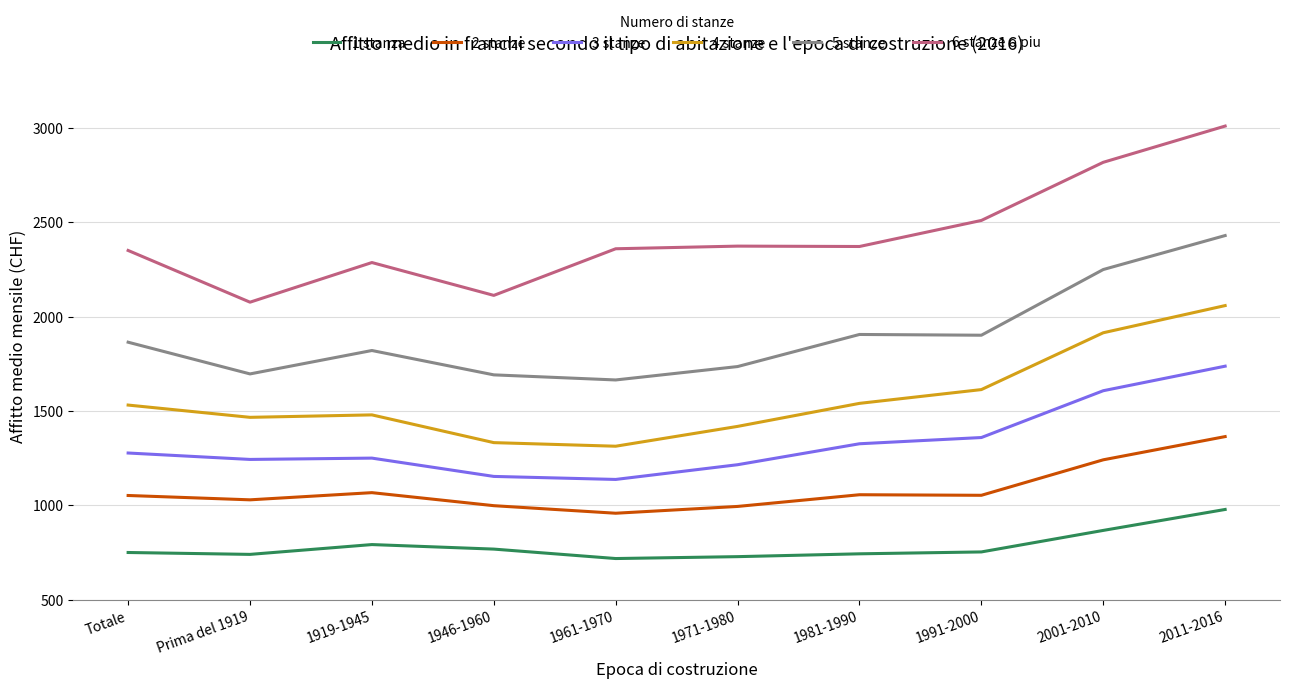

What is the highest value of the 5 stanze series?

2429